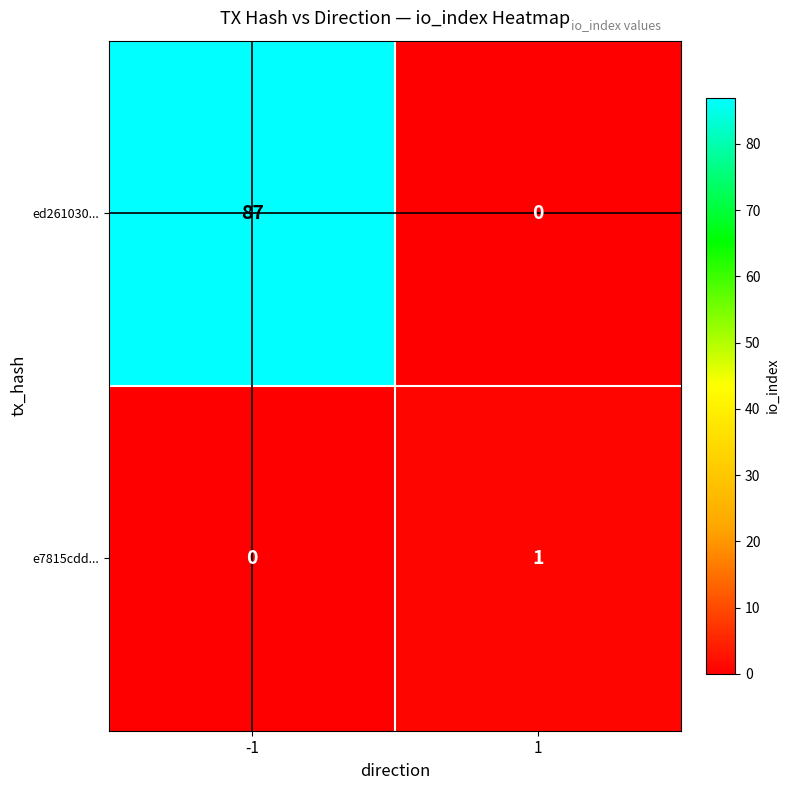

Which series has the widest spread of values?

ed261030...